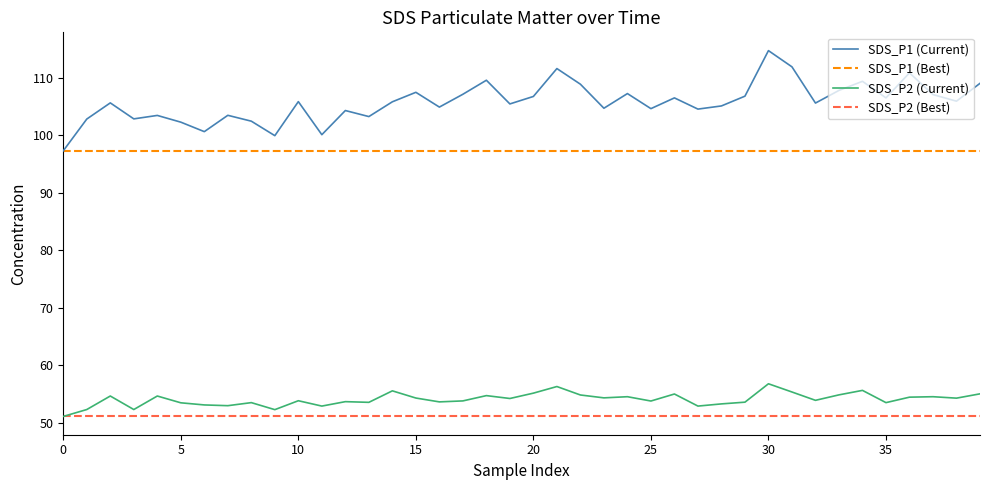

True or false: SDS_P2 (Current) and SDS_P1 (Best) intersect in this chart.

False